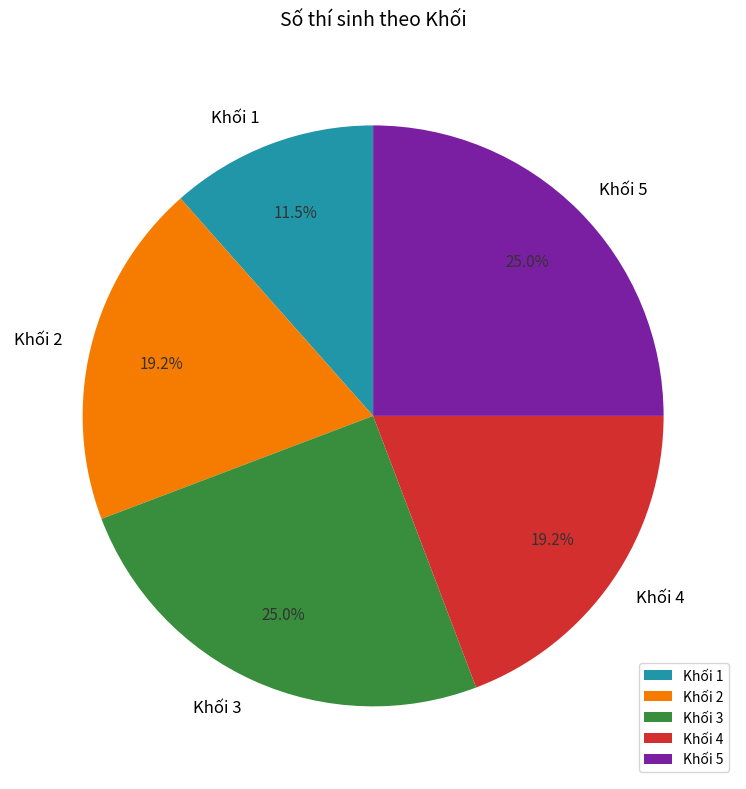

Which slice is the smallest?

Khối 1